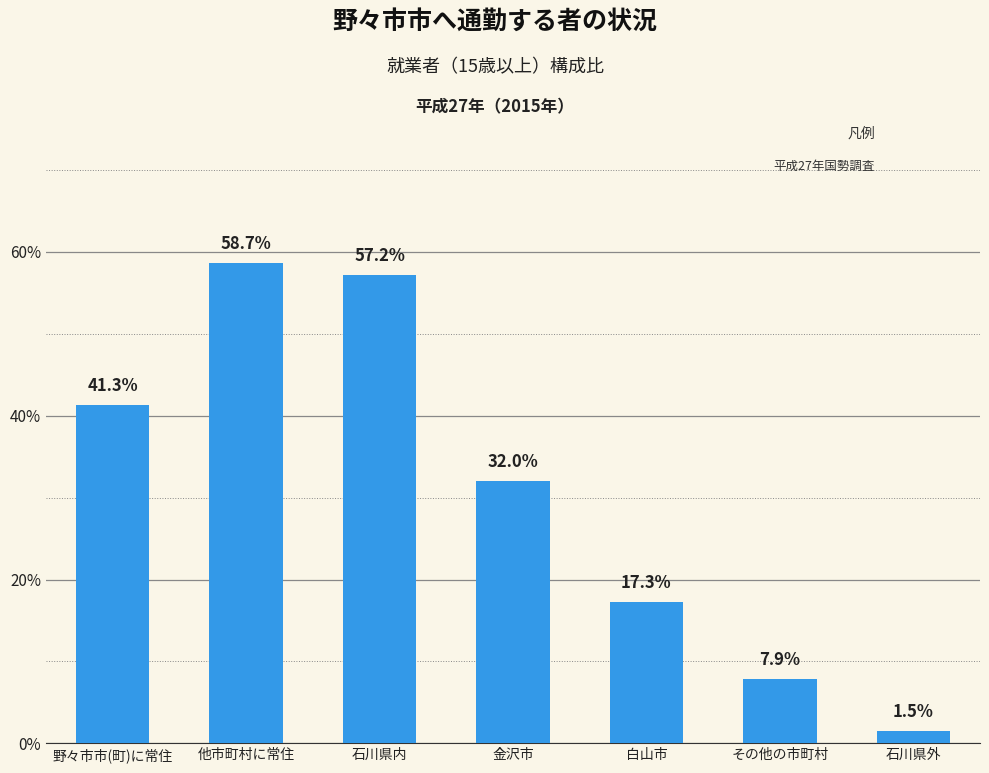

Reading left to right, transcribe all the data shown in this chart.

野々市市(町)に常住=41.3	他市町村に常住=58.7	石川県内=57.2	金沢市=32.0	白山市=17.3	その他の市町村=7.9	石川県外=1.5